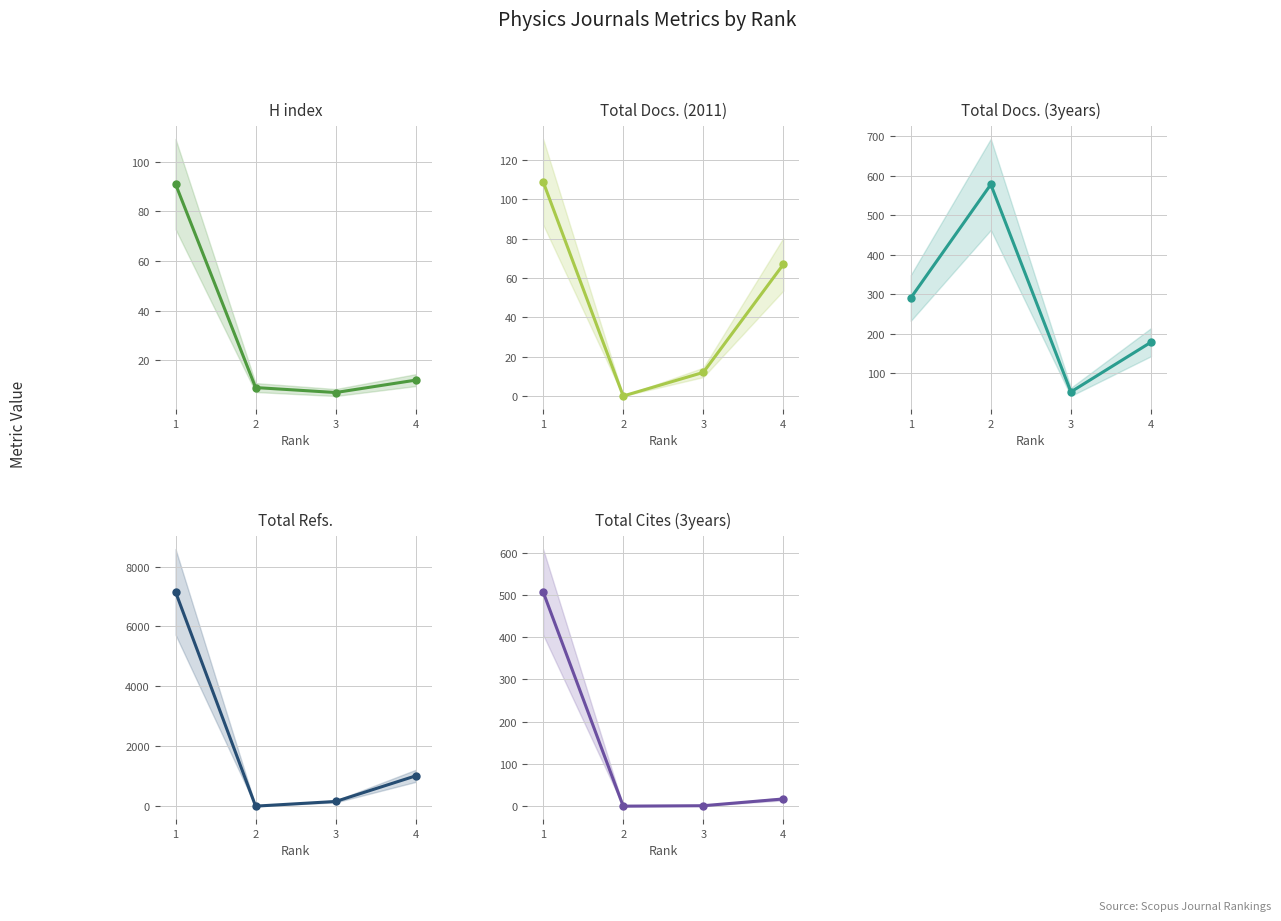

True or false: Total Refs. has a value of 11650 at 1.

False